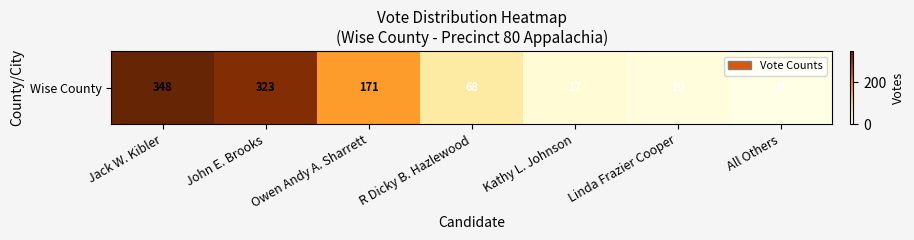

Where does the data first go above 68?

Jack W. Kibler